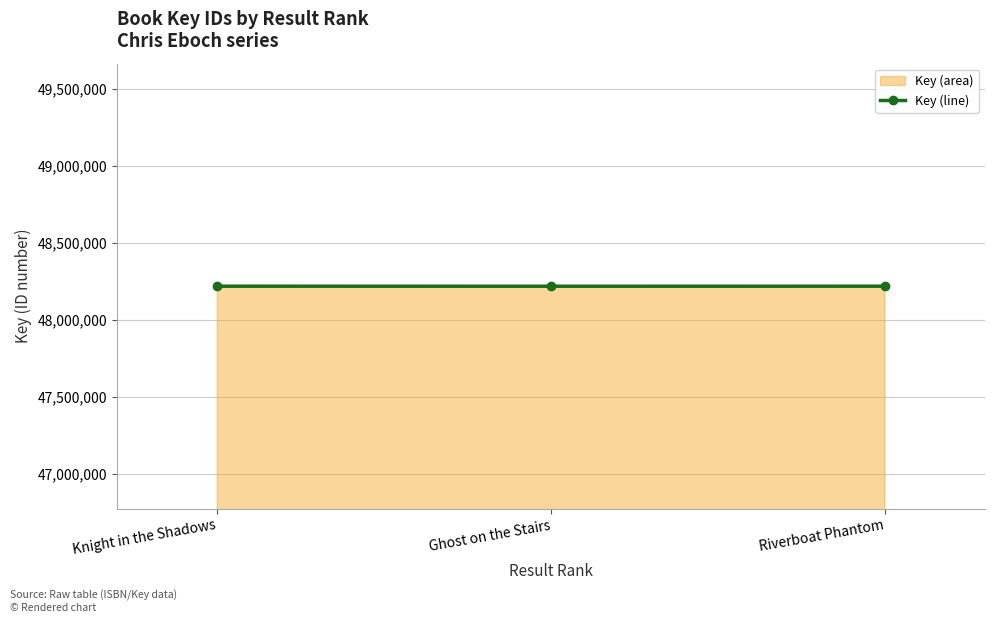

Is it true that the value at Knight in the Shadows is 74090966?

False